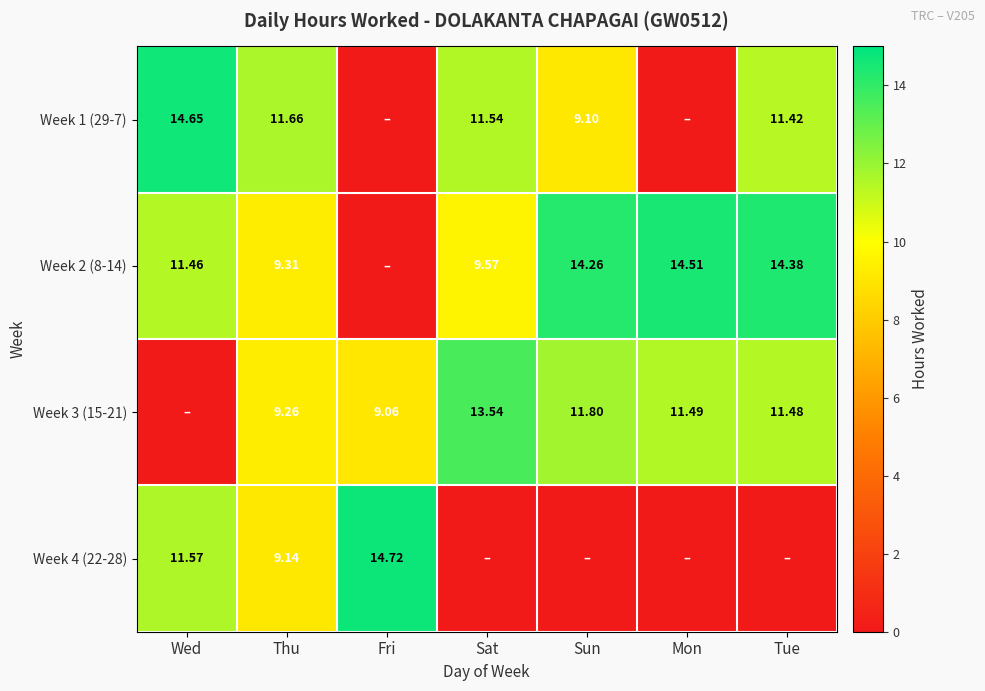

How many data points does each series have?

7